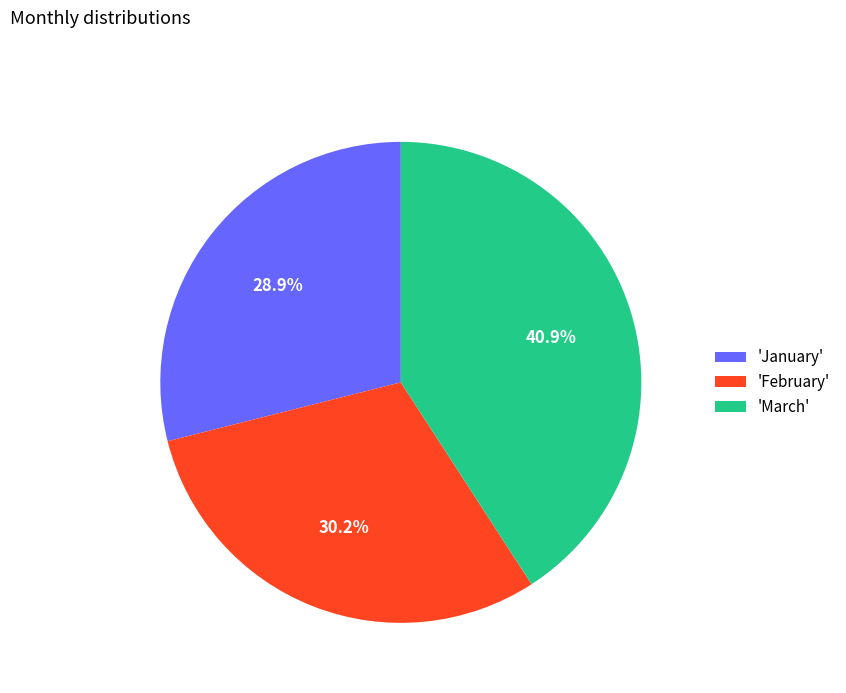

Which has a higher value, 'March' or 'February'?

'March'